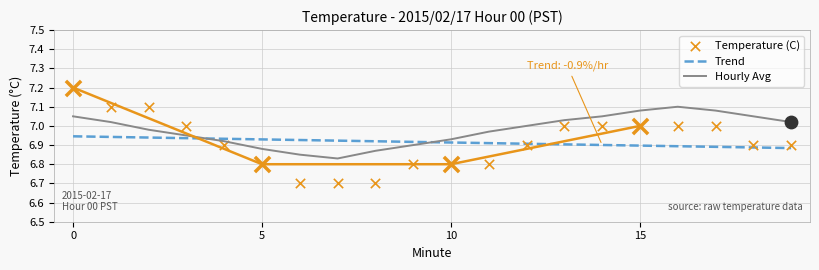

Which series has the widest spread of Y values?

Temperature (C)